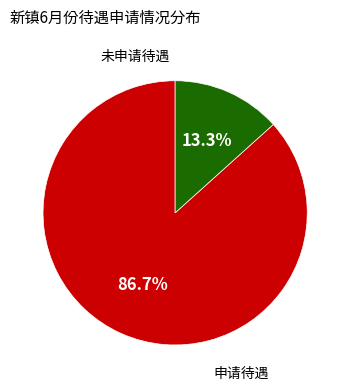

Does any single category account for the majority?

Yes